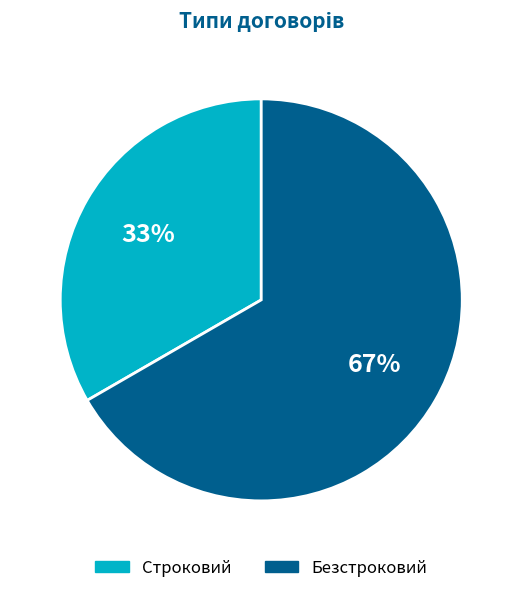

Between Строковий and Безстроковий, which is larger?

Безстроковий